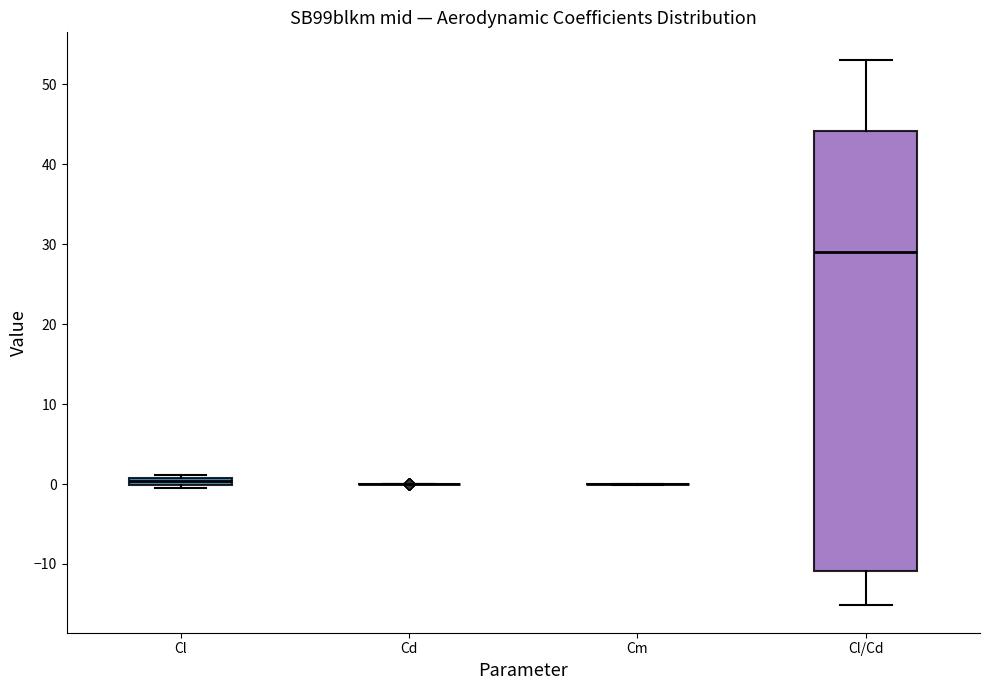

Comparing the boxes themselves (not the whiskers), which one is the tallest?

Cl/Cd